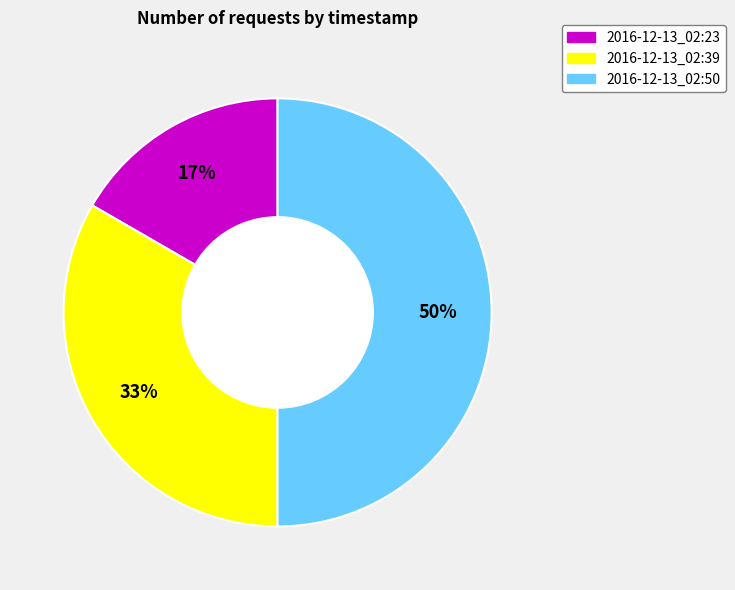

Which category has the biggest portion of the pie?

2016-12-13_02:50